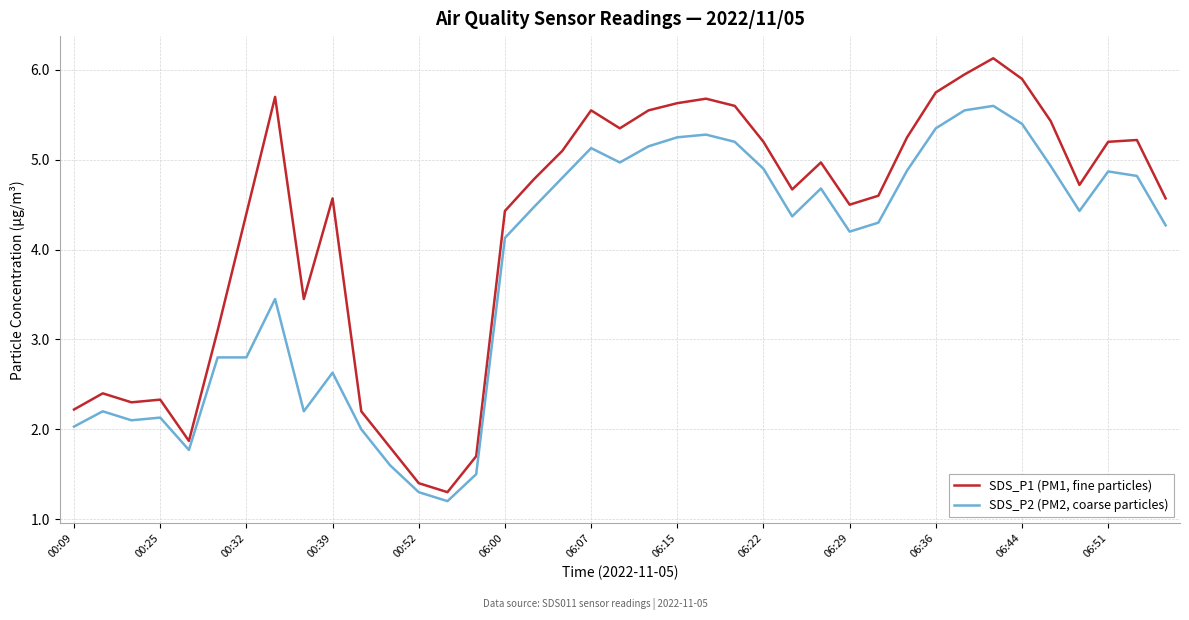

Which series has the widest spread of values?

SDS_P1 (PM1, fine particles)